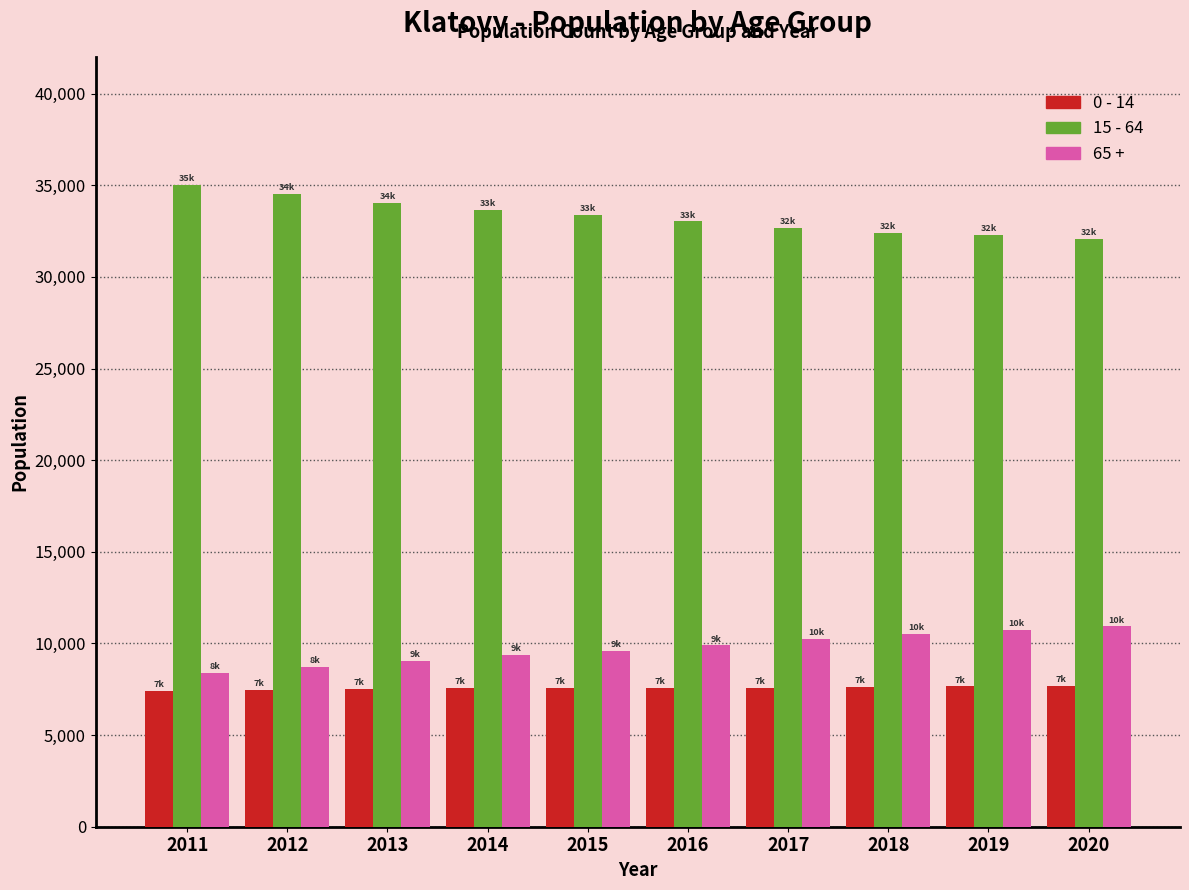

What is the sum of the 0 - 14 values at 2011 and 2019?

15082